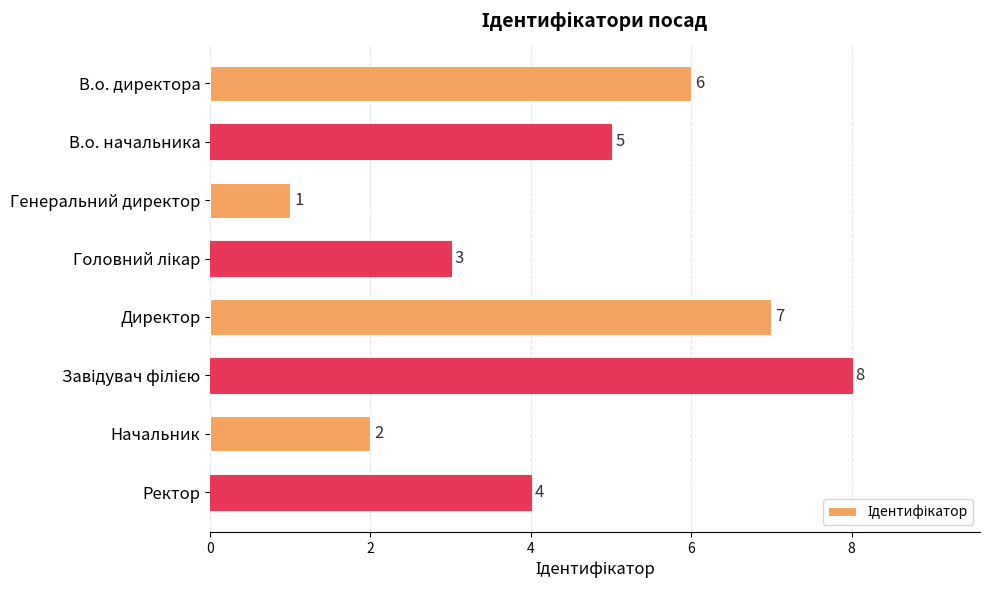

What is the label of the 6th bar from the bottom?

Генеральний директор